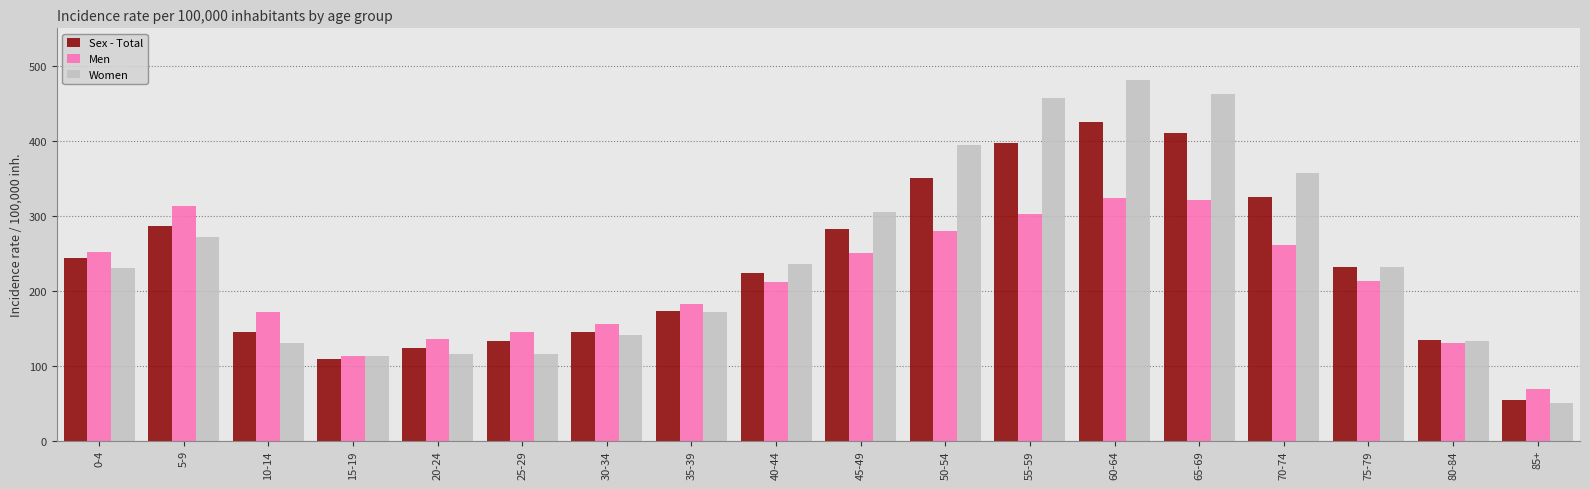

What is the average value of the Sex - Total series?

232.6